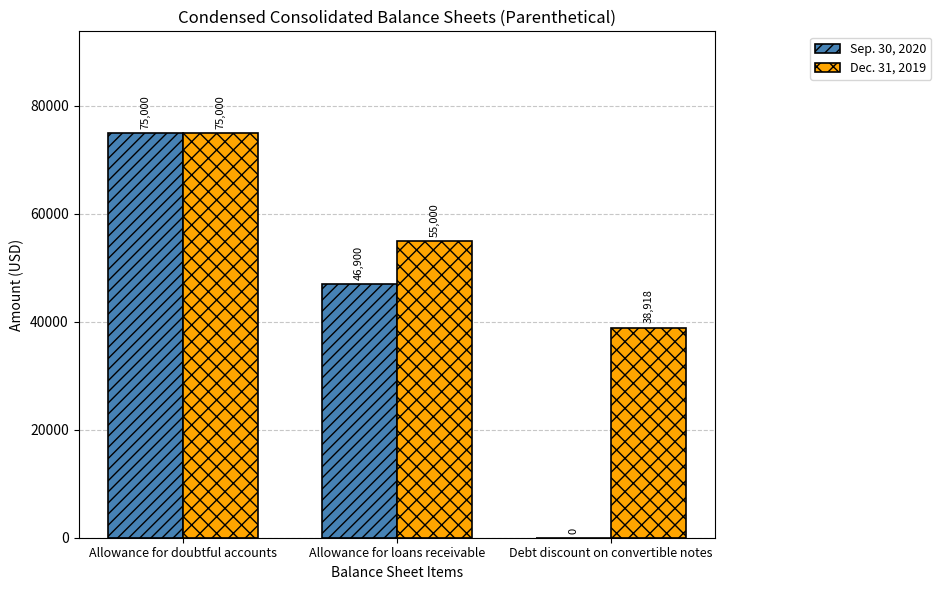

Count the number of data series in this chart.

2